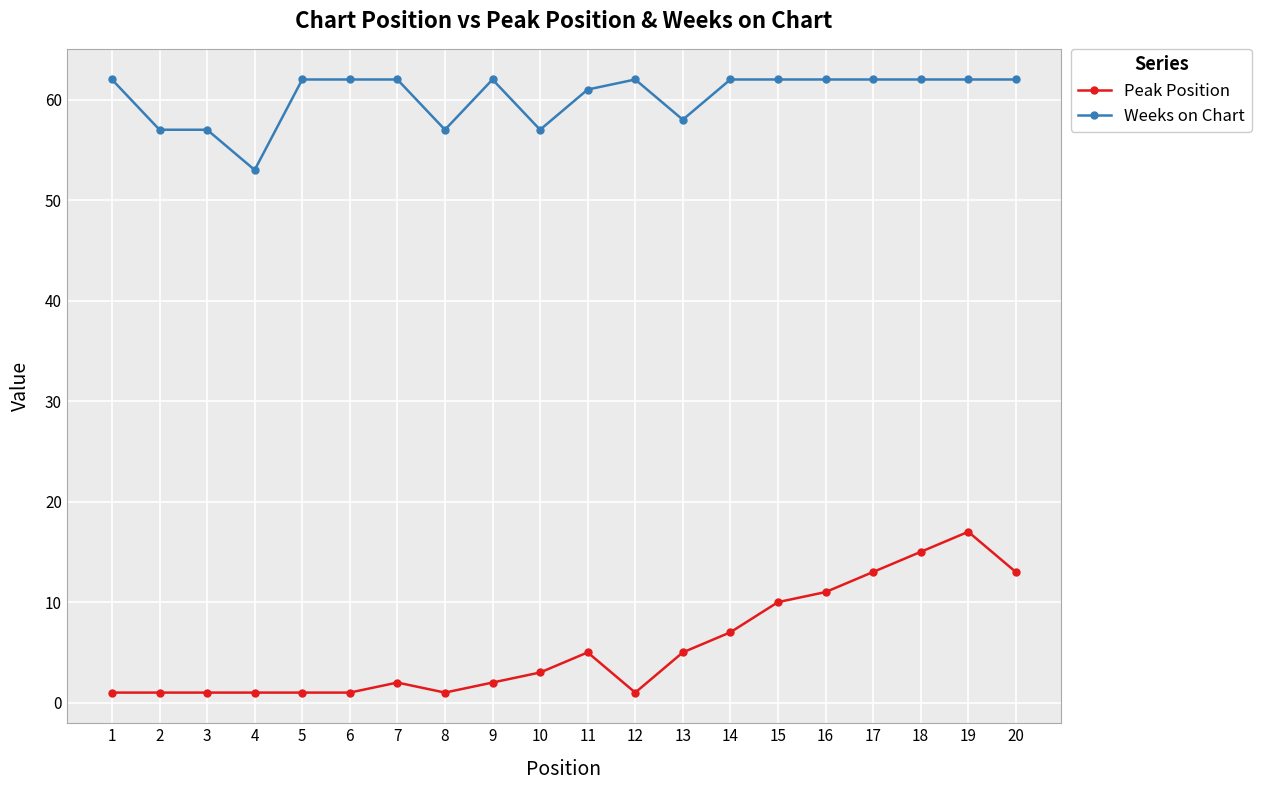

Between 8 and 14, which series saw the biggest shift?

Peak Position